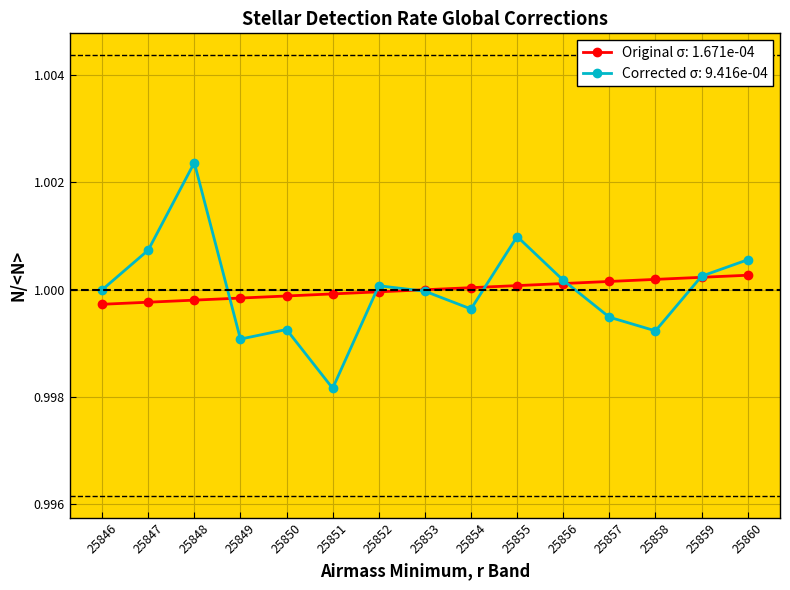

Which series changed the most between 25850 and 25852?

Corrected σ: 9.416e-04